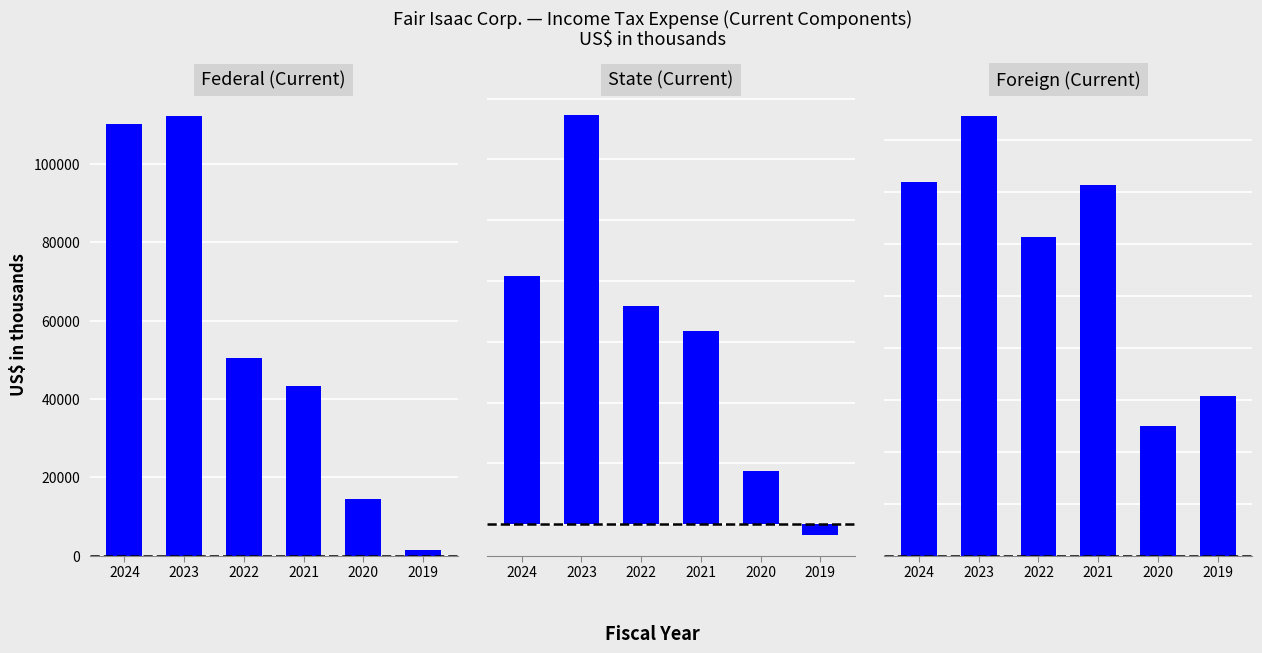

How many values in the Foreign (Current) series exceed 35615?

2